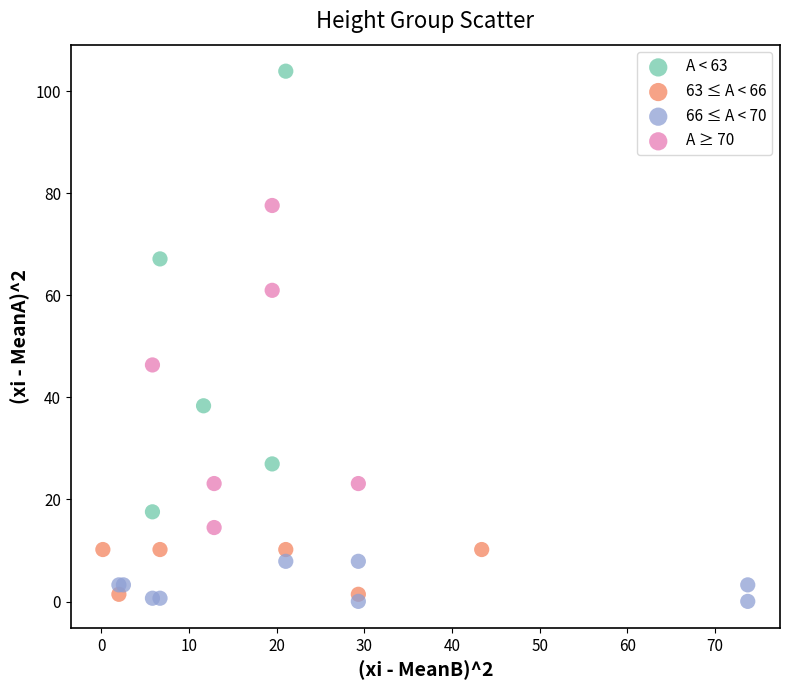

Which series contains the highest Y value?

A < 63